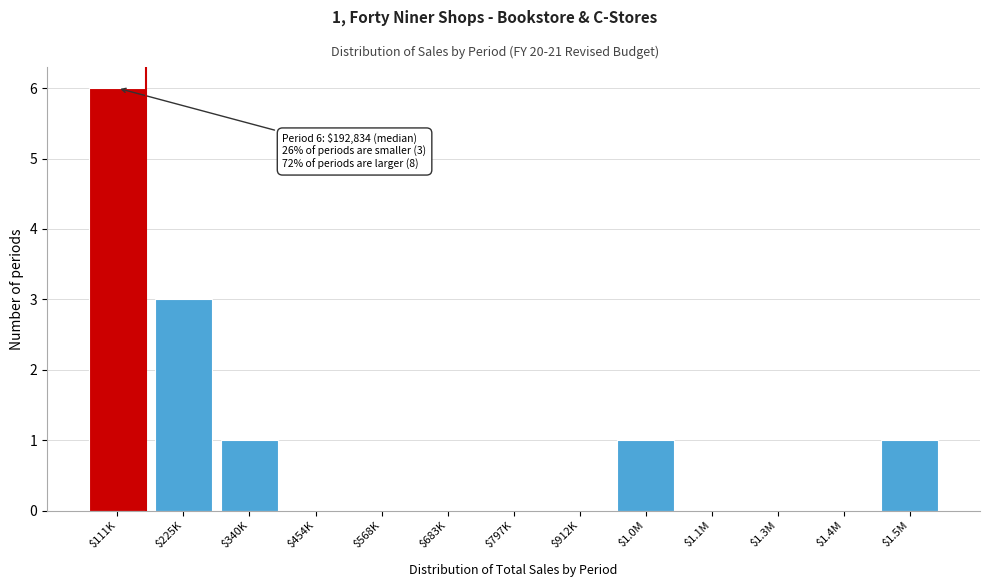

What is the sum of all values?

12